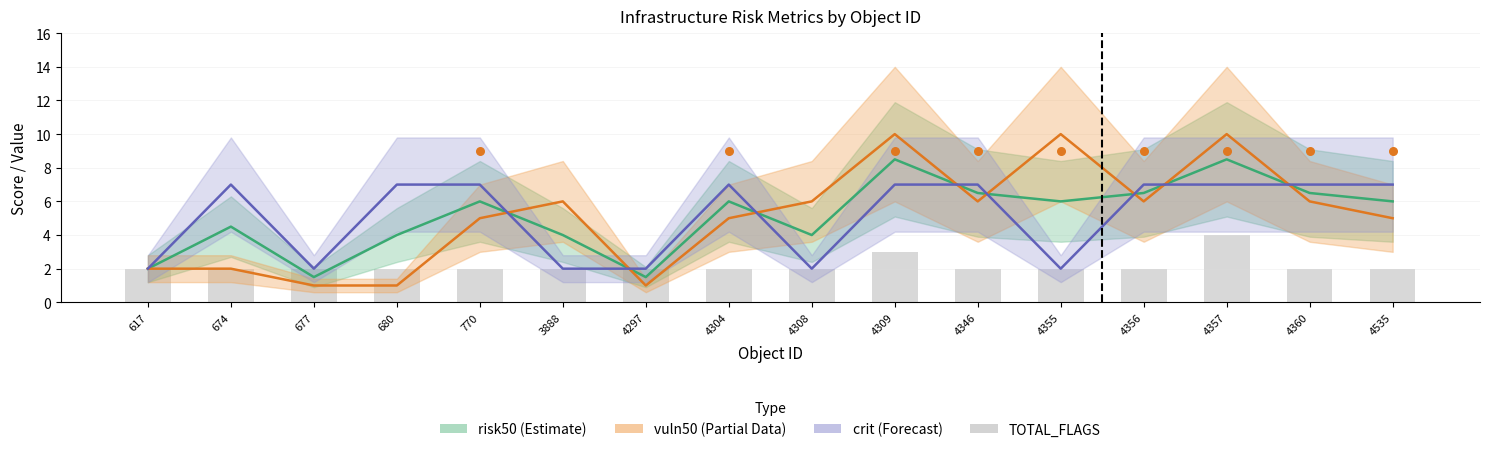

What is the total value across all series at 4297?

6.5